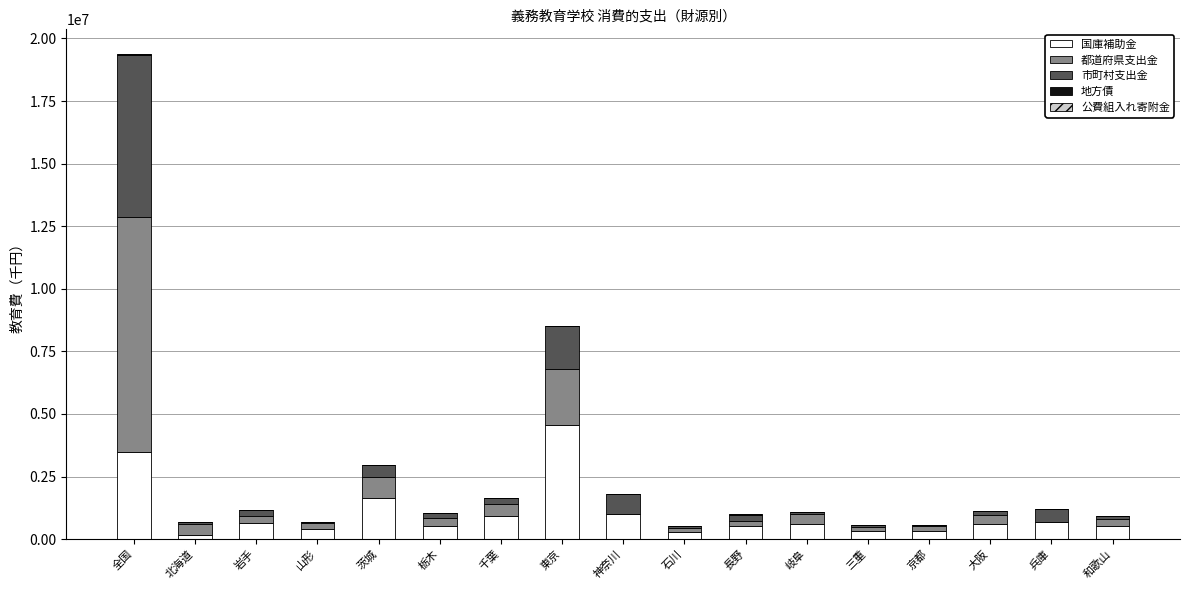

At which category is the sum across all series the highest?

全国